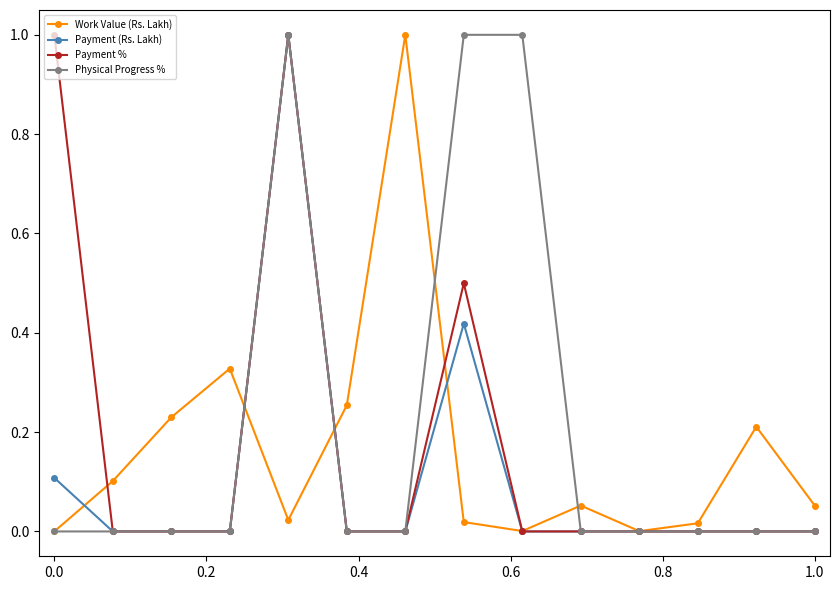

What is the highest value of the Payment % series?

1.0